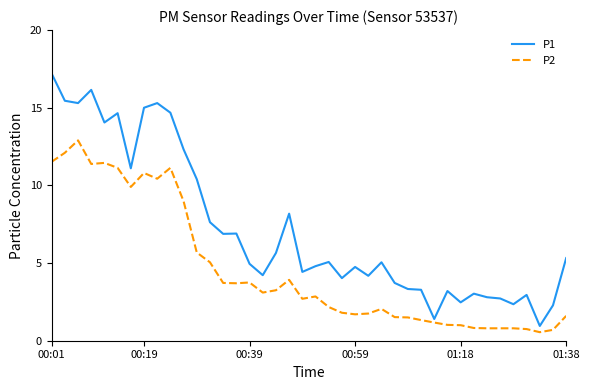

Rank the series by their average value, from lowest to highest.

P2, P1